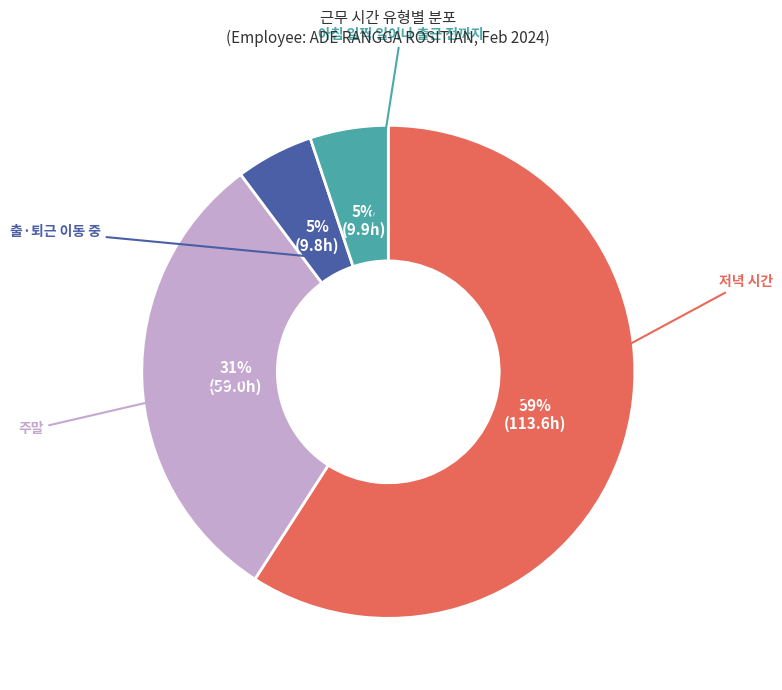

Is there a majority slice in this chart?

Yes